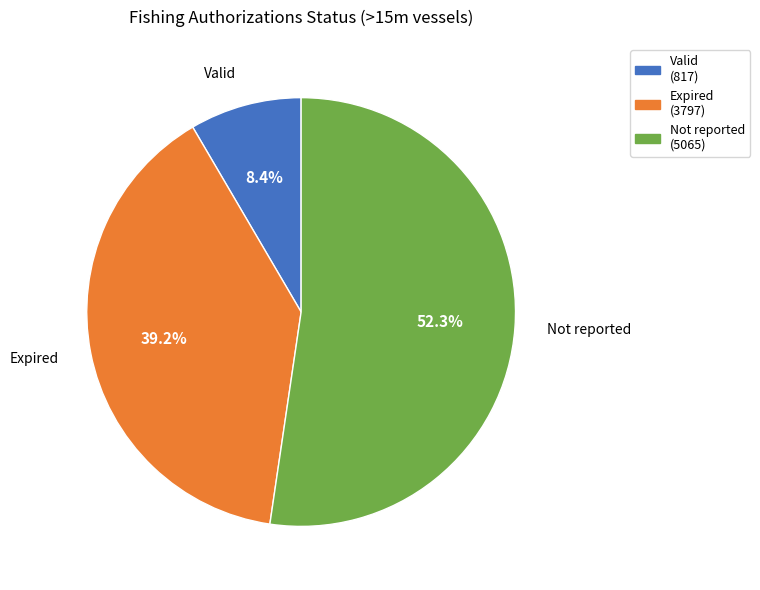

What percentage is the Valid slice, to the nearest percent?

8%